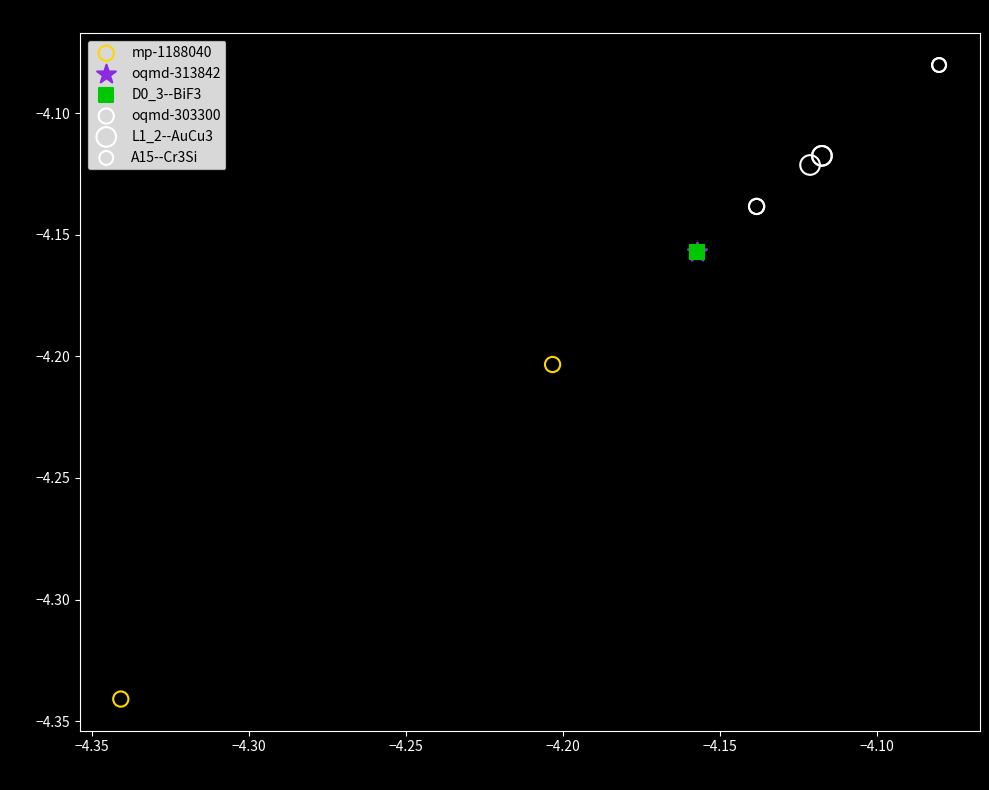

What are all the series names shown in the legend?

mp-1188040, oqmd-313842, D0_3--BiF3, oqmd-303300, L1_2--AuCu3, A15--Cr3Si